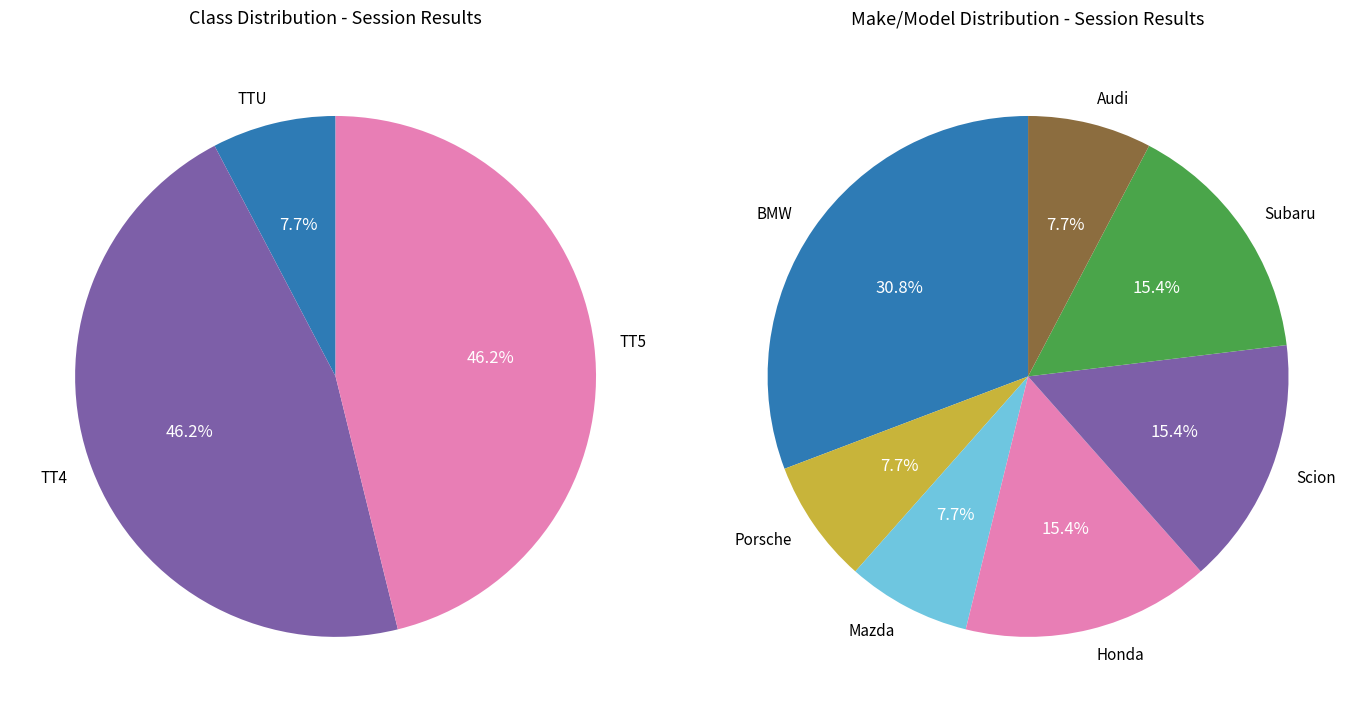

Do TTU and TT5 together represent more than half of the pie?

Yes